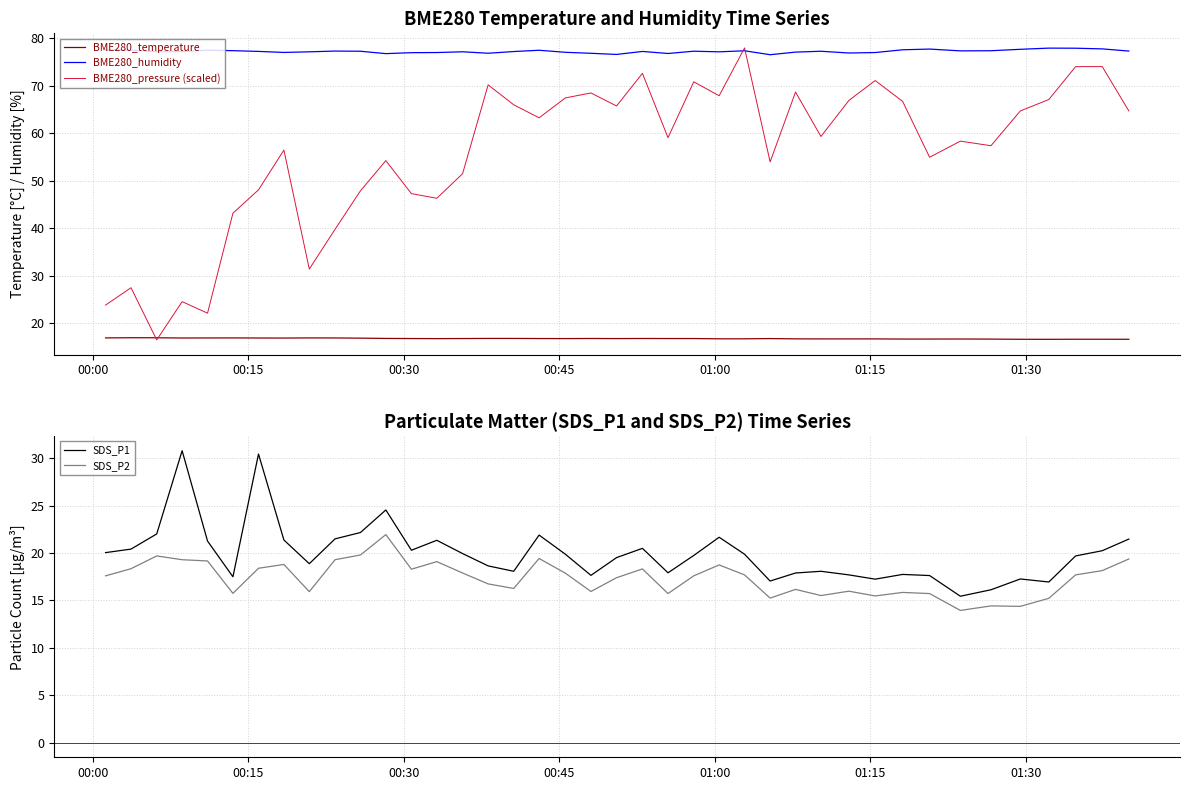

How many values in the SDS_P1 series exceed 19?

23